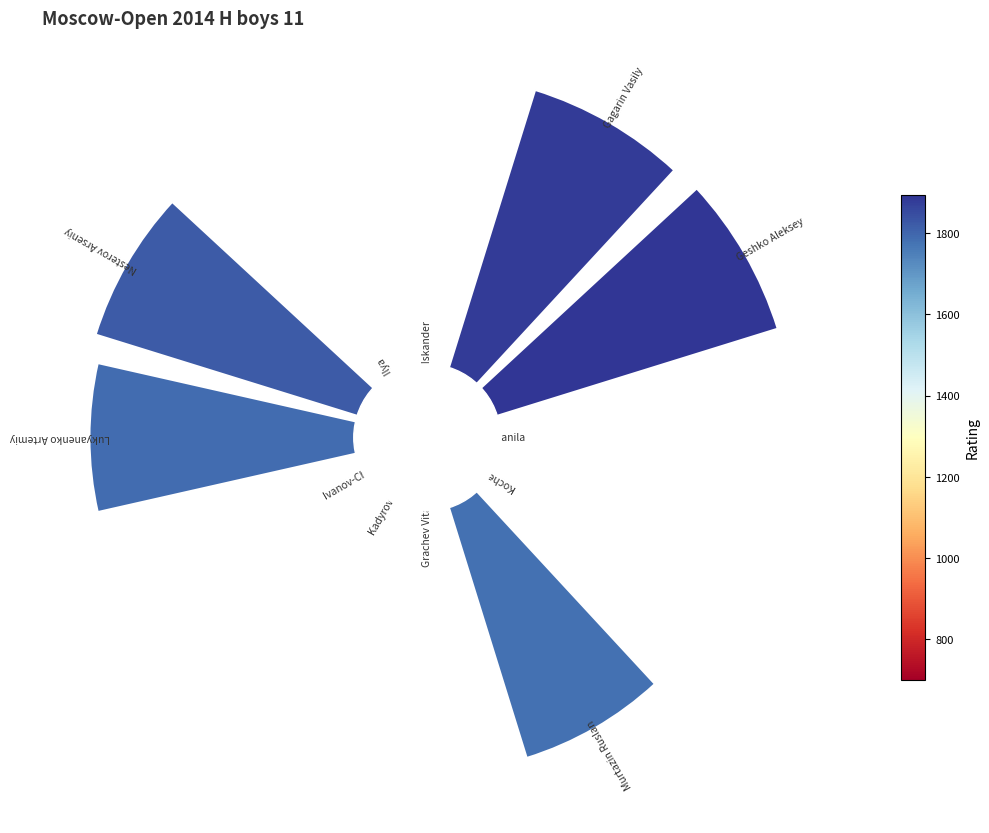

True or false: 5 accounts for 27% of the total.

False